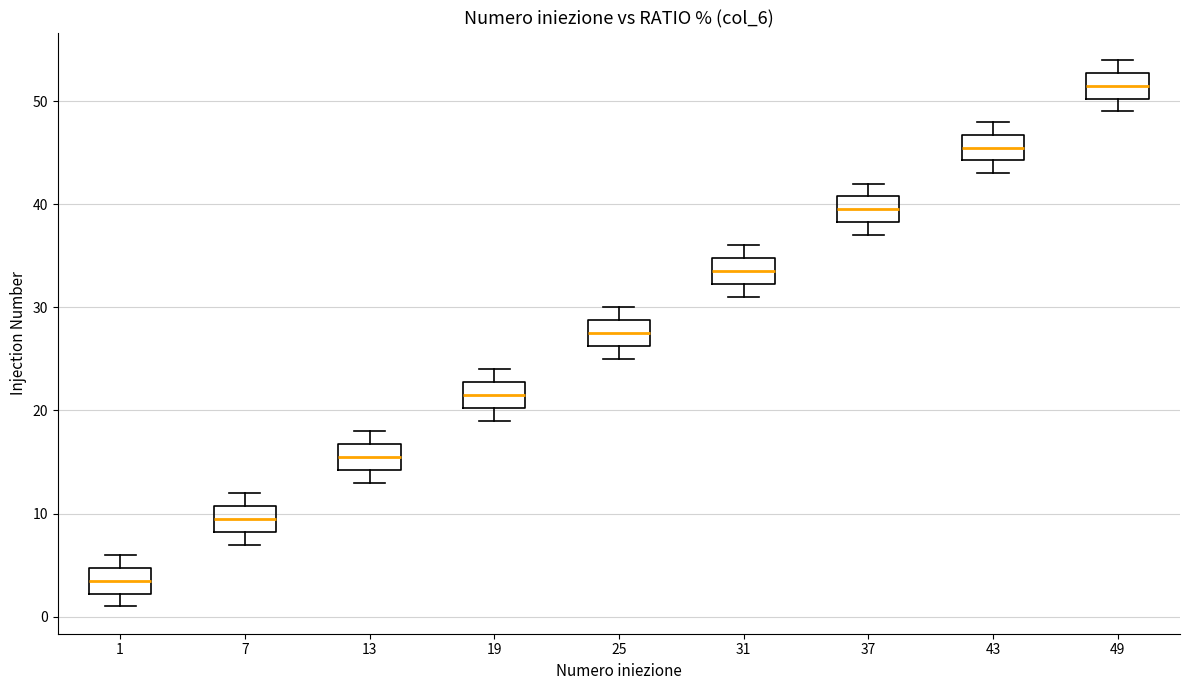

Reading left to right, read every box against the y-axis: the position of its median line, the range the box covers, and the ends of its whiskers. The values are not printed on the chart, so give them approximately, as read against the axis.

1: median 4, box 2 to 5, whiskers 1 to 6
7: median 10, box 8 to 11, whiskers 7 to 12
13: median 16, box 14 to 17, whiskers 13 to 18
19: median 22, box 20 to 23, whiskers 19 to 24
25: median 28, box 26 to 29, whiskers 25 to 30
31: median 34, box 32 to 35, whiskers 31 to 36
37: median 40, box 38 to 41, whiskers 37 to 42
43: median 46, box 44 to 47, whiskers 43 to 48
49: median 52, box 50 to 53, whiskers 49 to 54